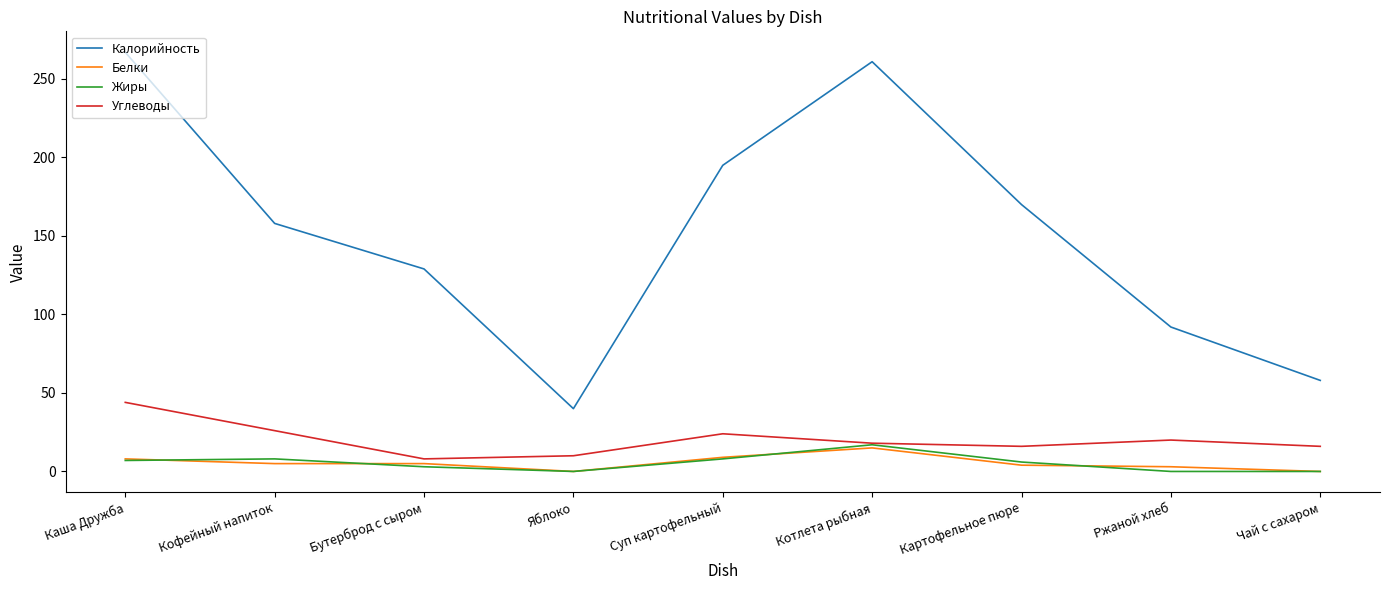

Read the Жиры value at Суп картофельный.

8